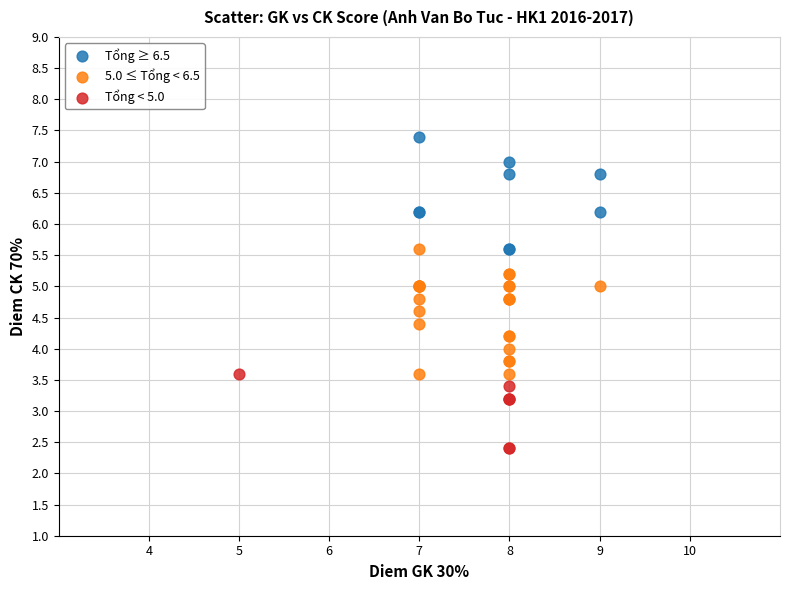

Which series has the largest Y range (max minus min)?

5.0 ≤ Tổng < 6.5